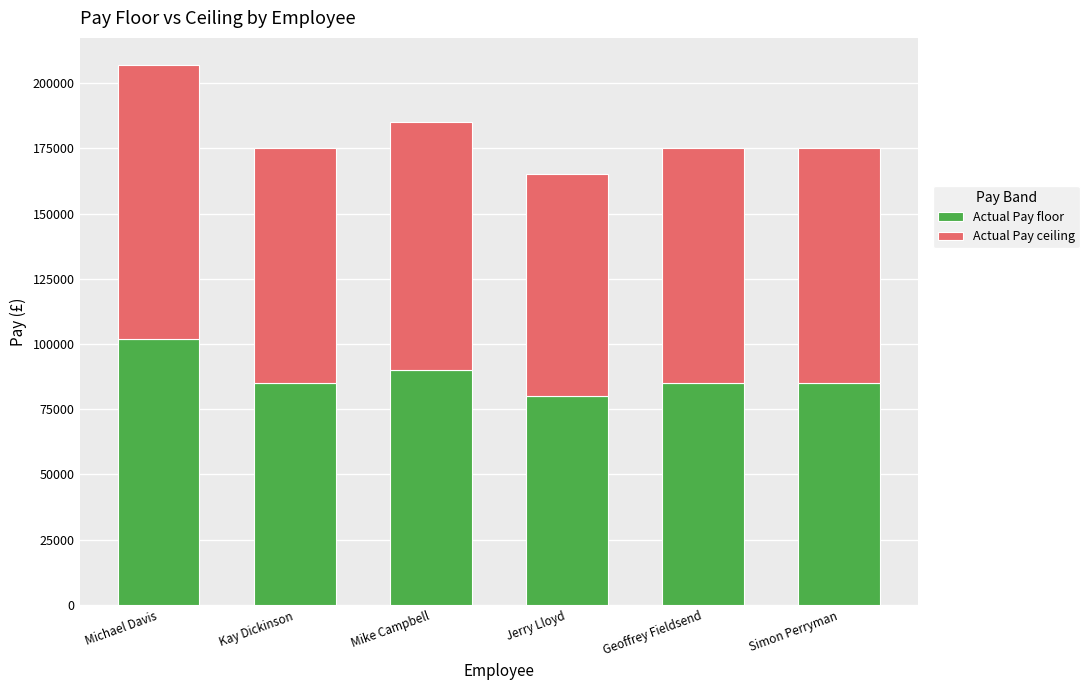

What is the total value across all series at Jerry Lloyd?

165000